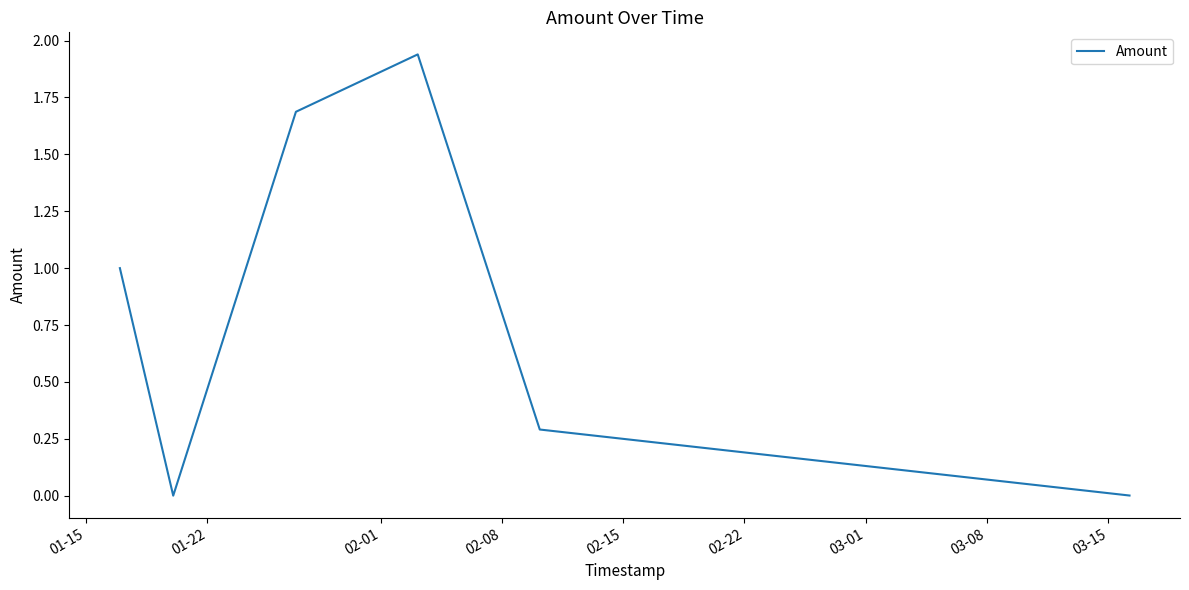

True or false: the data has more than 2 interior local peaks.

False